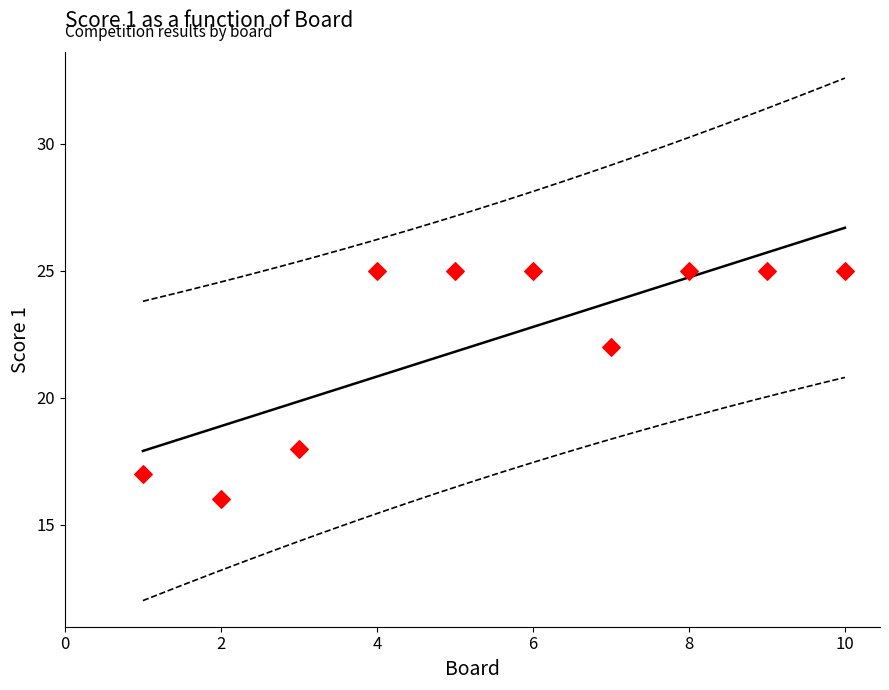

What is the average X value?

6